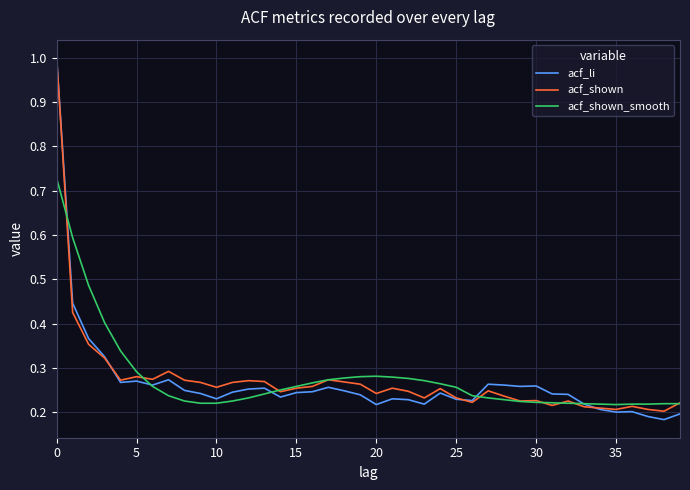

At how many categories does at least one series exceed 0?

40